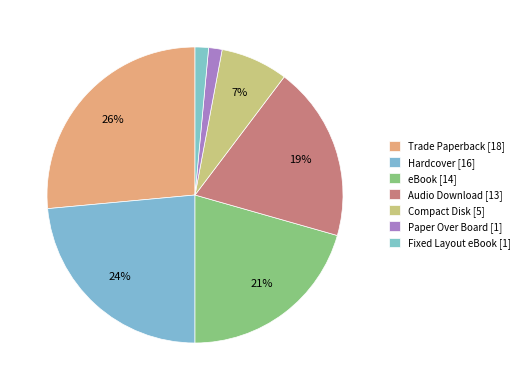

What is the smallest slice in the pie chart?

Paper Over Board